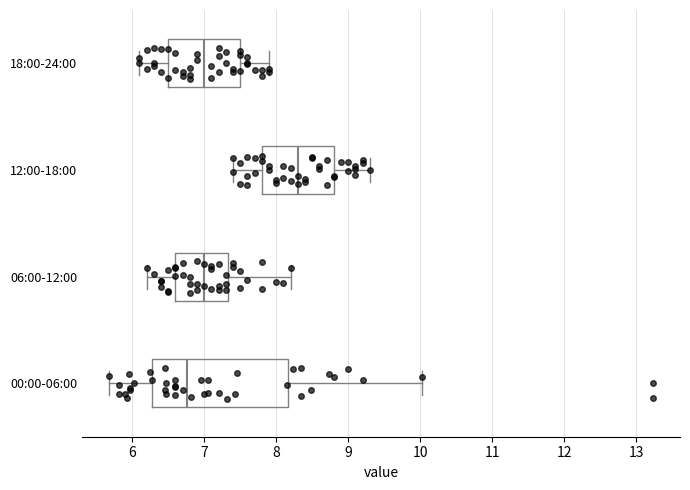

Comparing the boxes themselves (not the whiskers), which one is the widest?

00:00-06:00